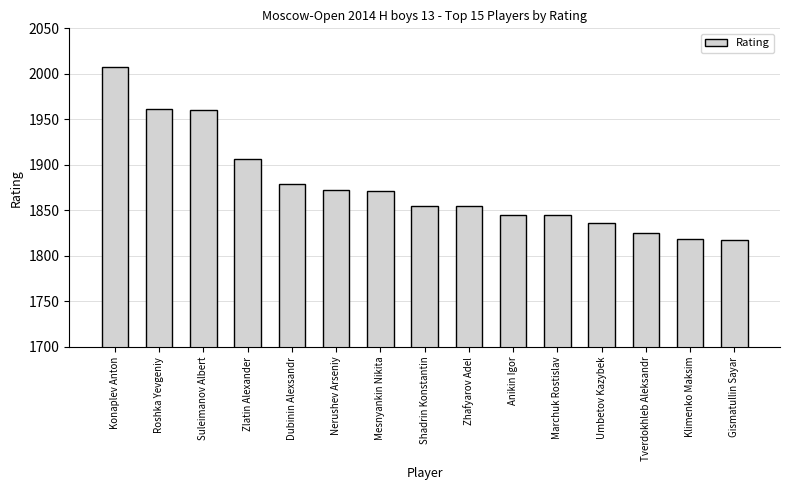

What is the greatest value displayed?

2008